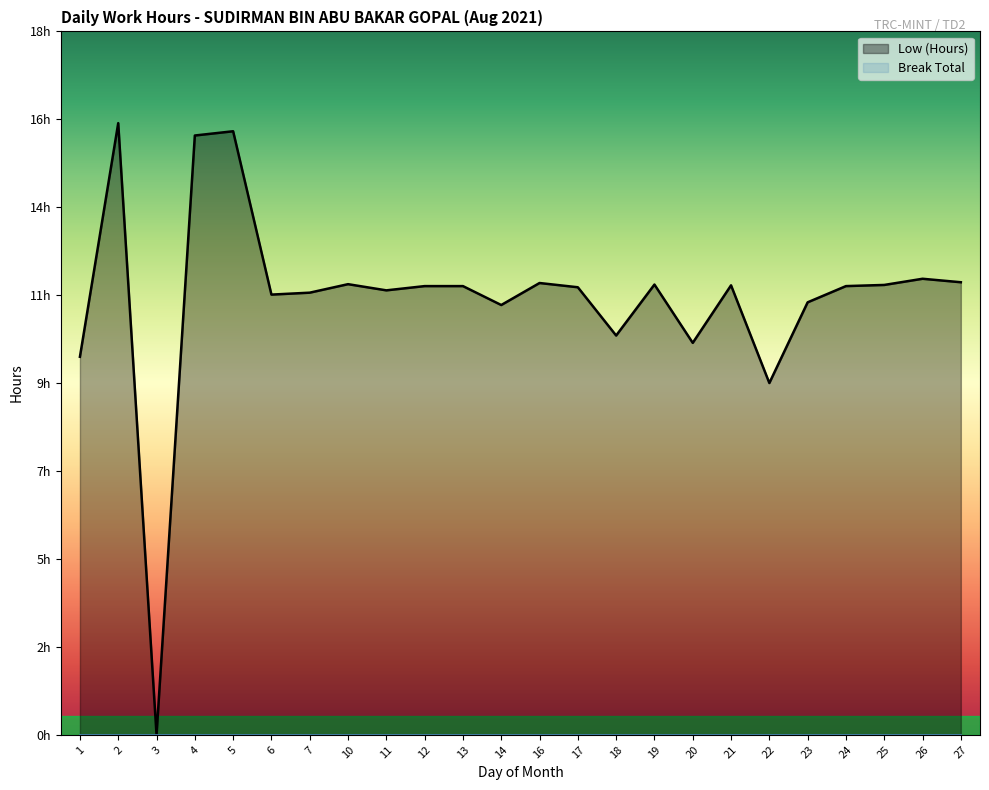

How many data points does each series have?

24